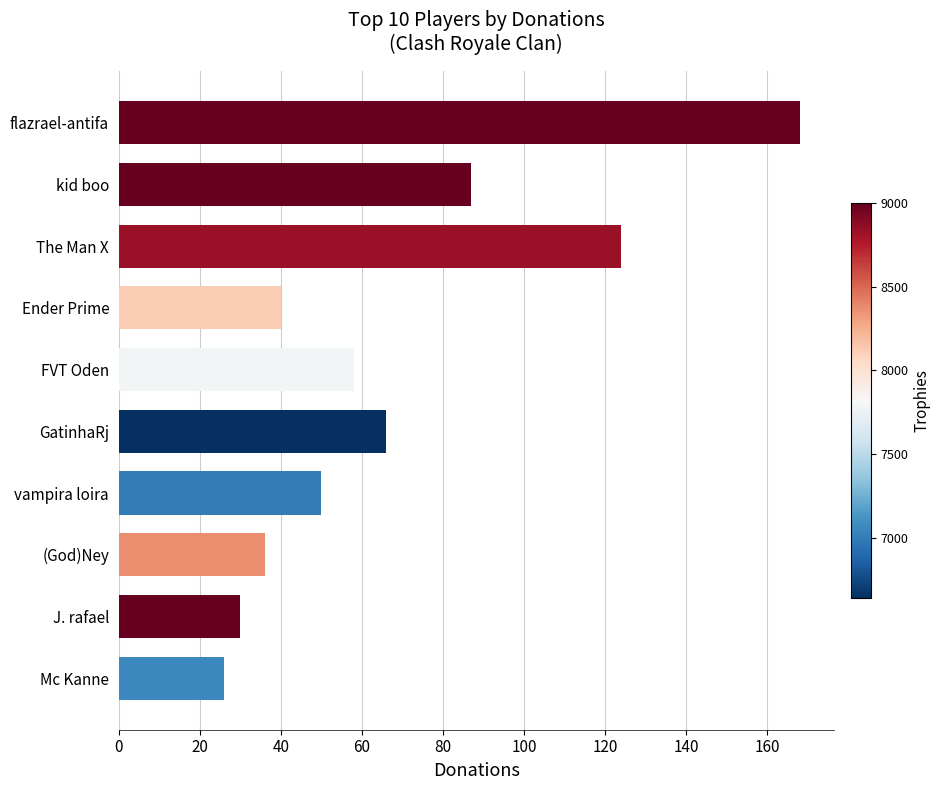

Reading bottom to top, list all the values displayed in this chart.

Mc Kanne=26	J. rafael=30	(God)Ney=36	vampira loira=50	GatinhaRj=66	FVT Oden=58	Ender Prime=40	The Man X=124	kid boo=87	flazrael-antifa=168